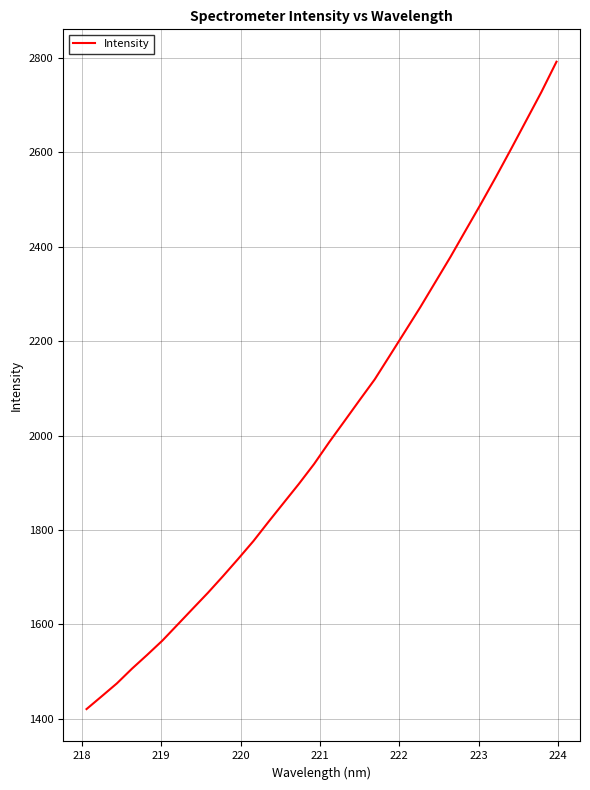

What is the smallest value displayed?

1420.8